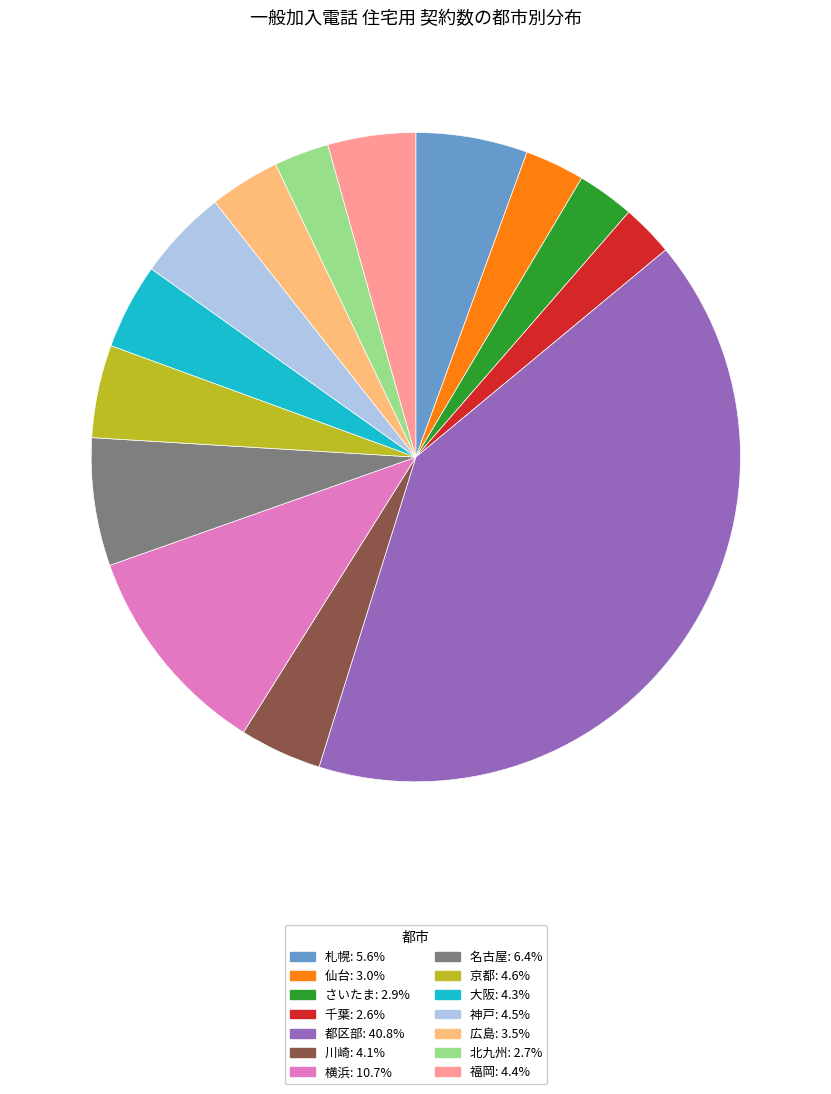

Which category has the biggest portion of the pie?

都区部